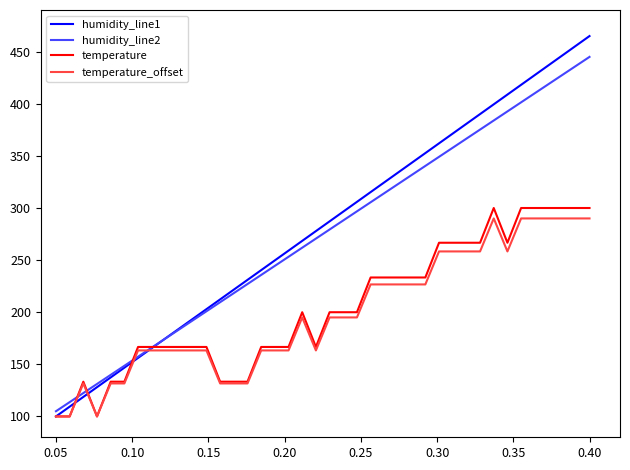

Which series has the largest range (max minus min)?

humidity_line1